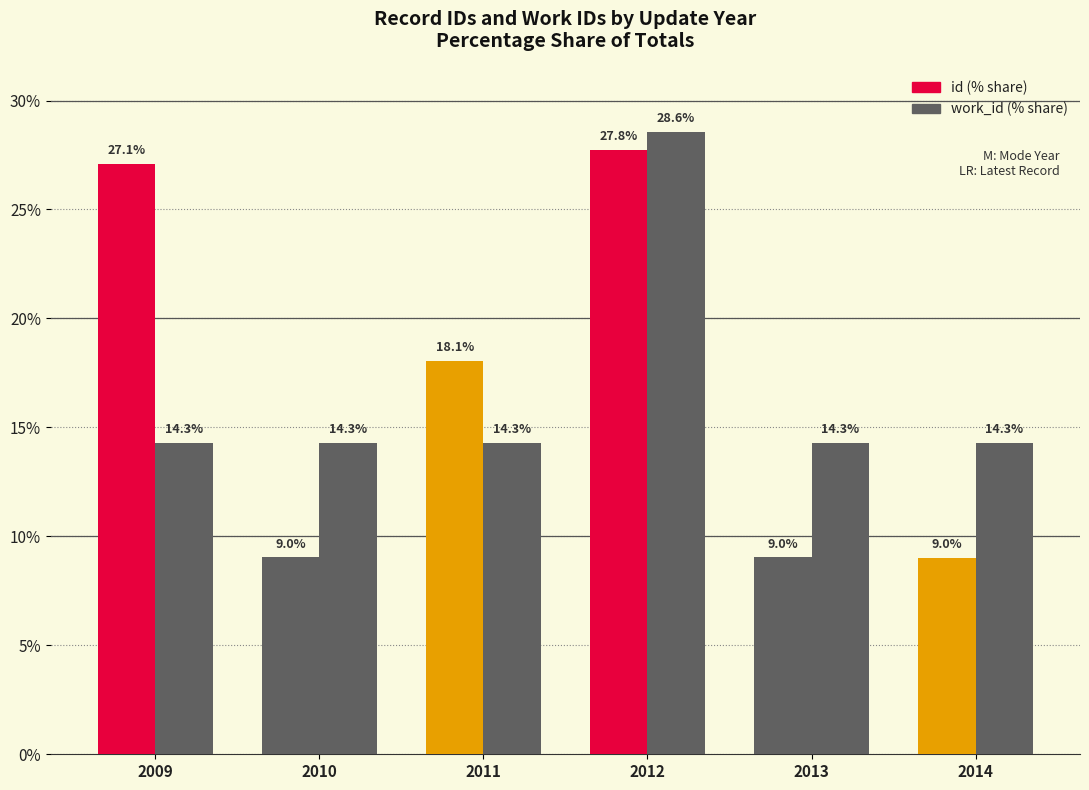

How many values in the id (% share) series are below 18?

3